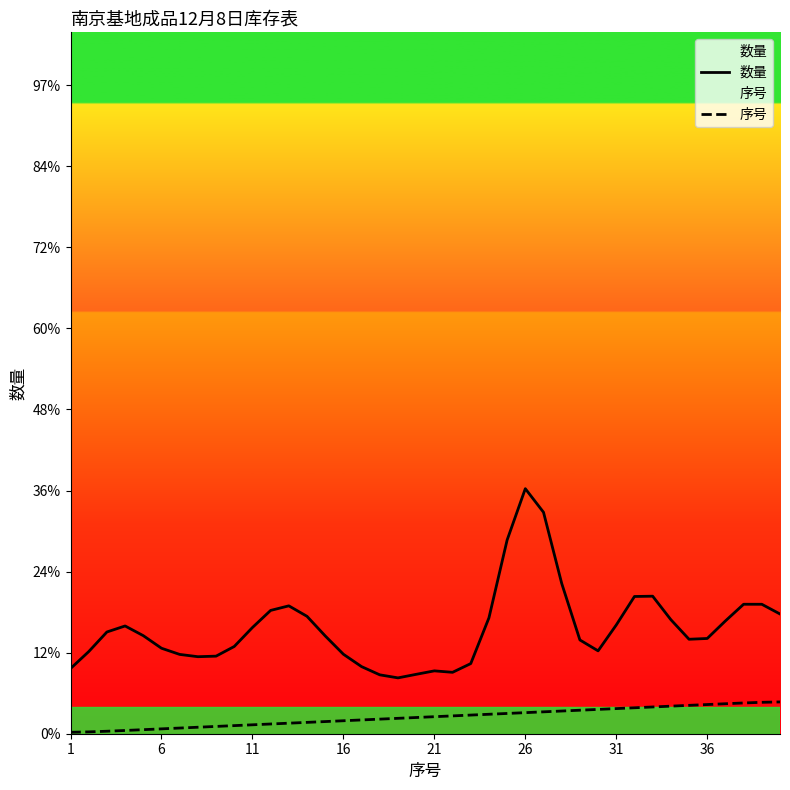

Between 26 and 21, which is larger?

26